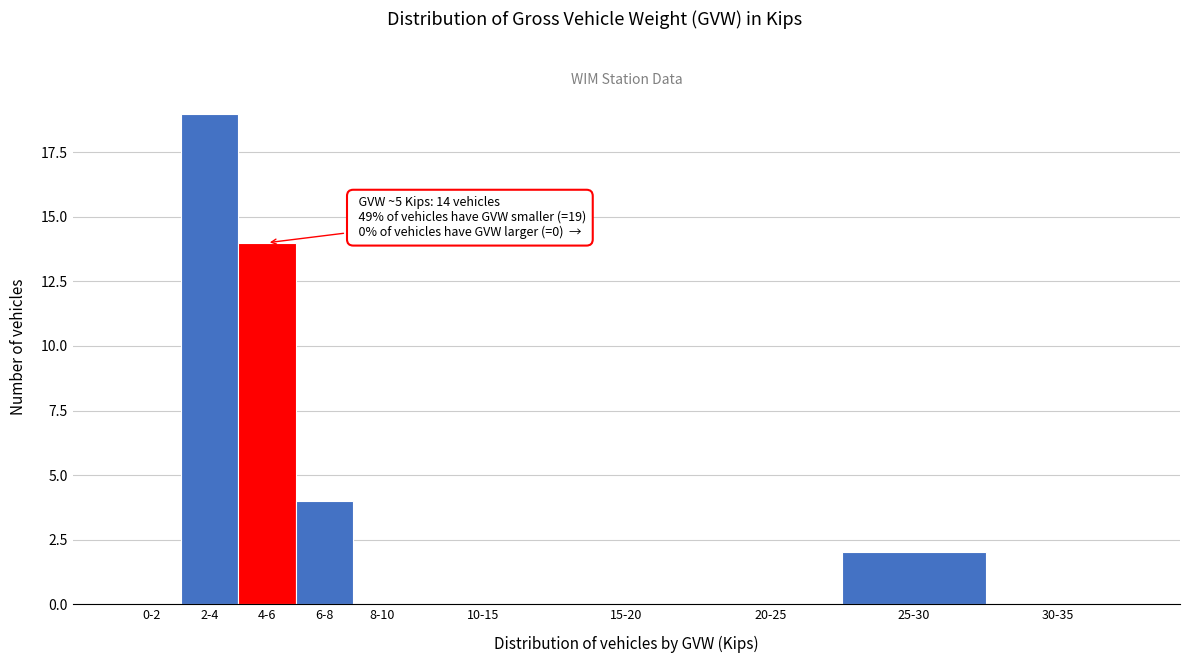

Reading left to right, list all the values displayed in this chart.

0-2=0	2-4=19	4-6=14	6-8=4	8-10=0	10-15=0	15-20=0	20-25=0	25-30=2	30-35=0